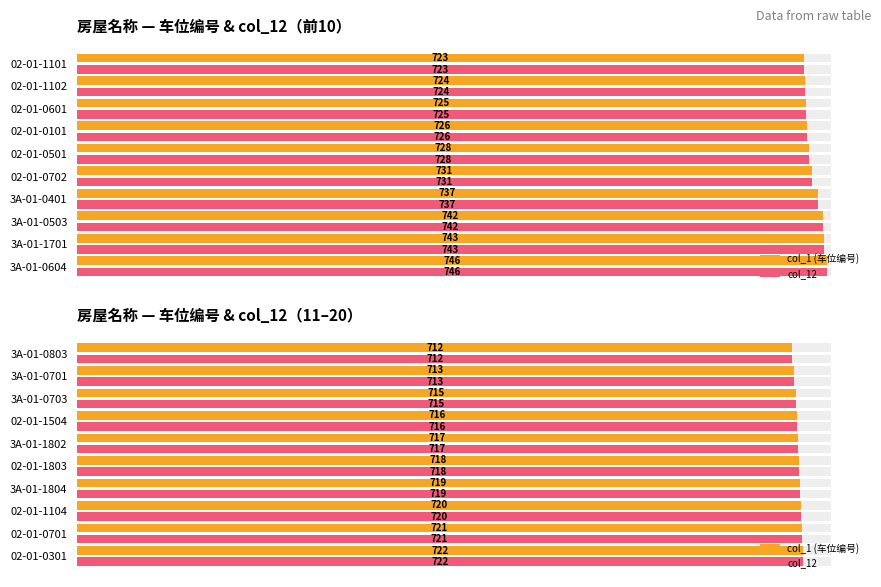

What are all the series names shown in the legend?

col_1 (车位编号), col_12